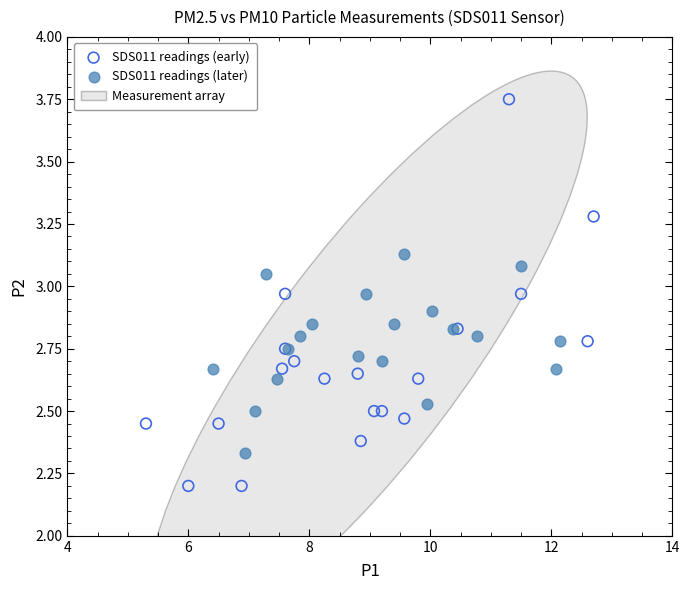

Which series has the largest Y range (max minus min)?

SDS011 readings (early)